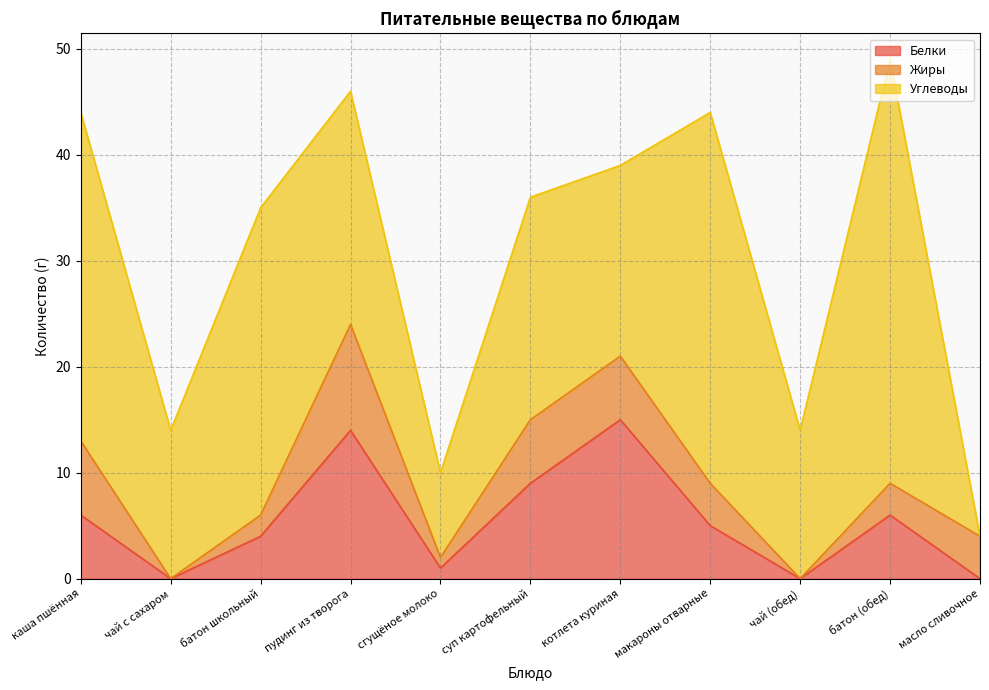

True or false: Белки and Углеводы intersect in this chart.

False